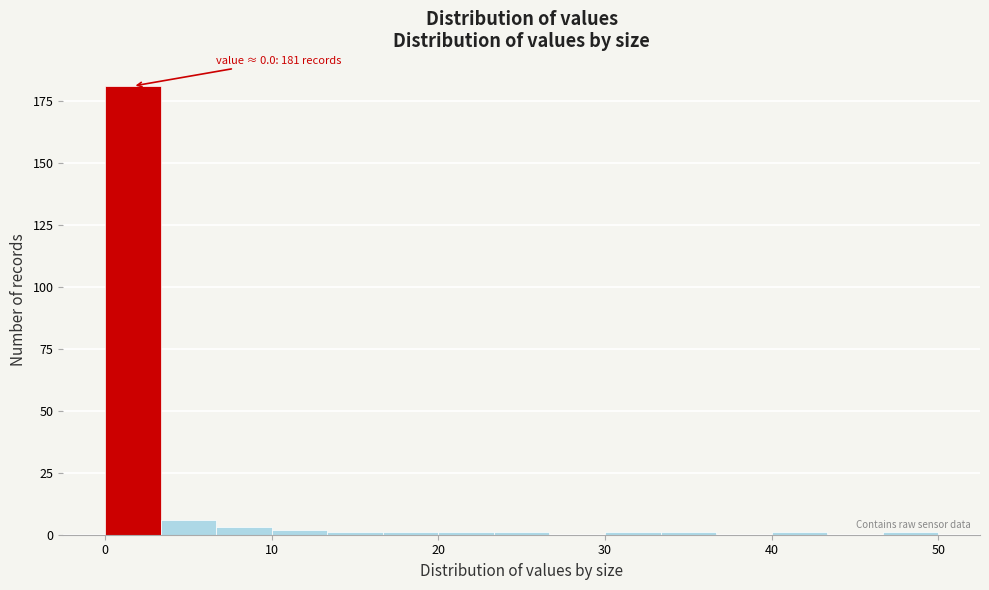

Around what value on the x-axis is the tallest bar? Give the approximate position of its centre, as read against the axis.

2